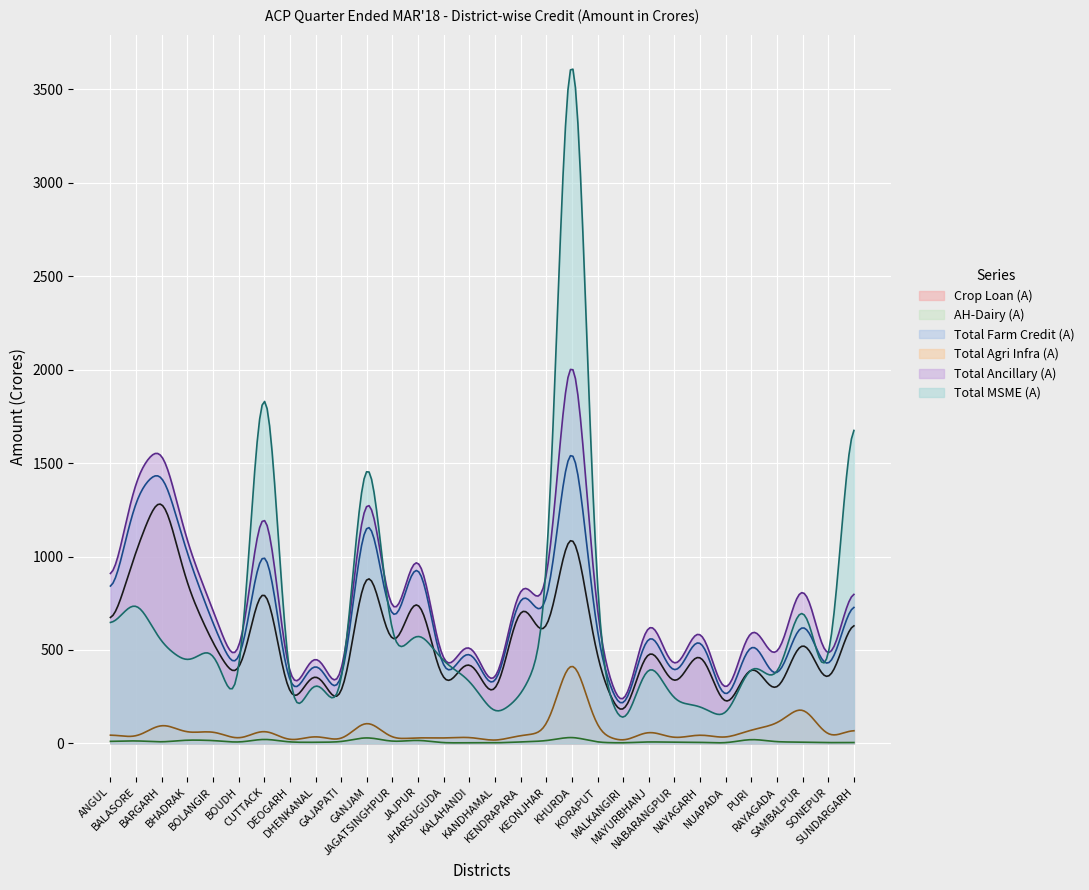

Rank the series by their maximum value, from lowest to highest.

AH-Dairy (A), Total Agri Infra (A), Crop Loan (A), Total Farm Credit (A), Total Ancillary (A), Total MSME (A)